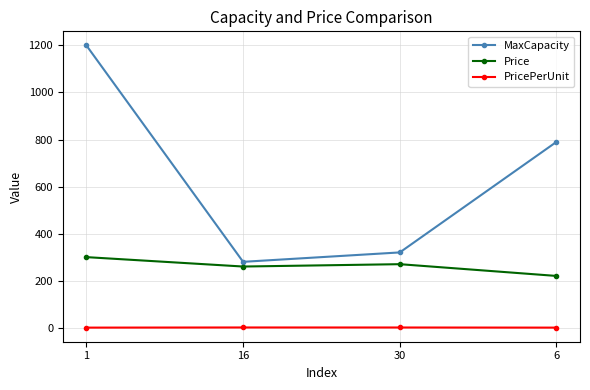

What is the value of the PricePerUnit point at the 4th from the left?

0.3